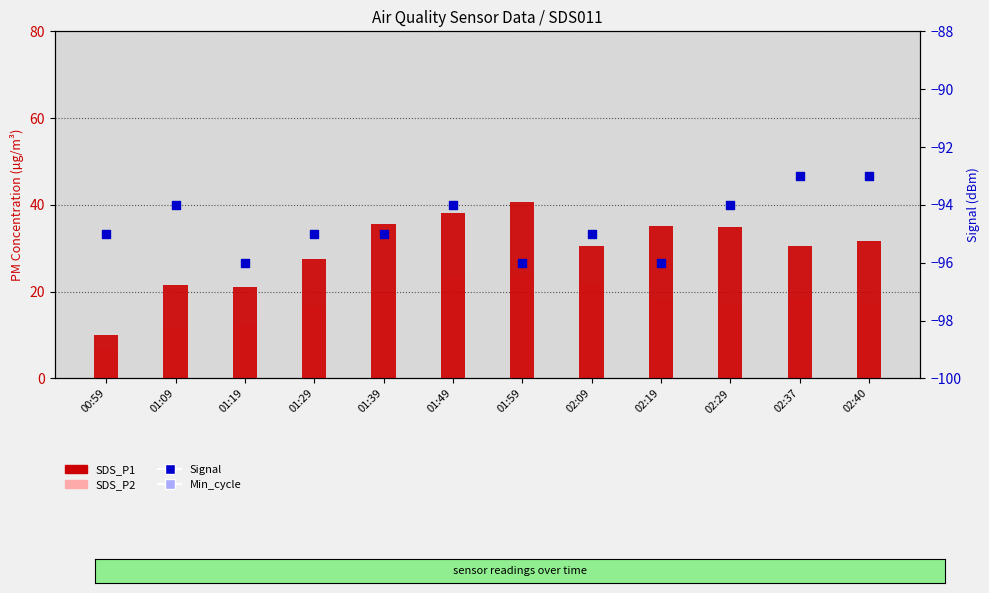

At which category is the sum across all series the highest?

01:59